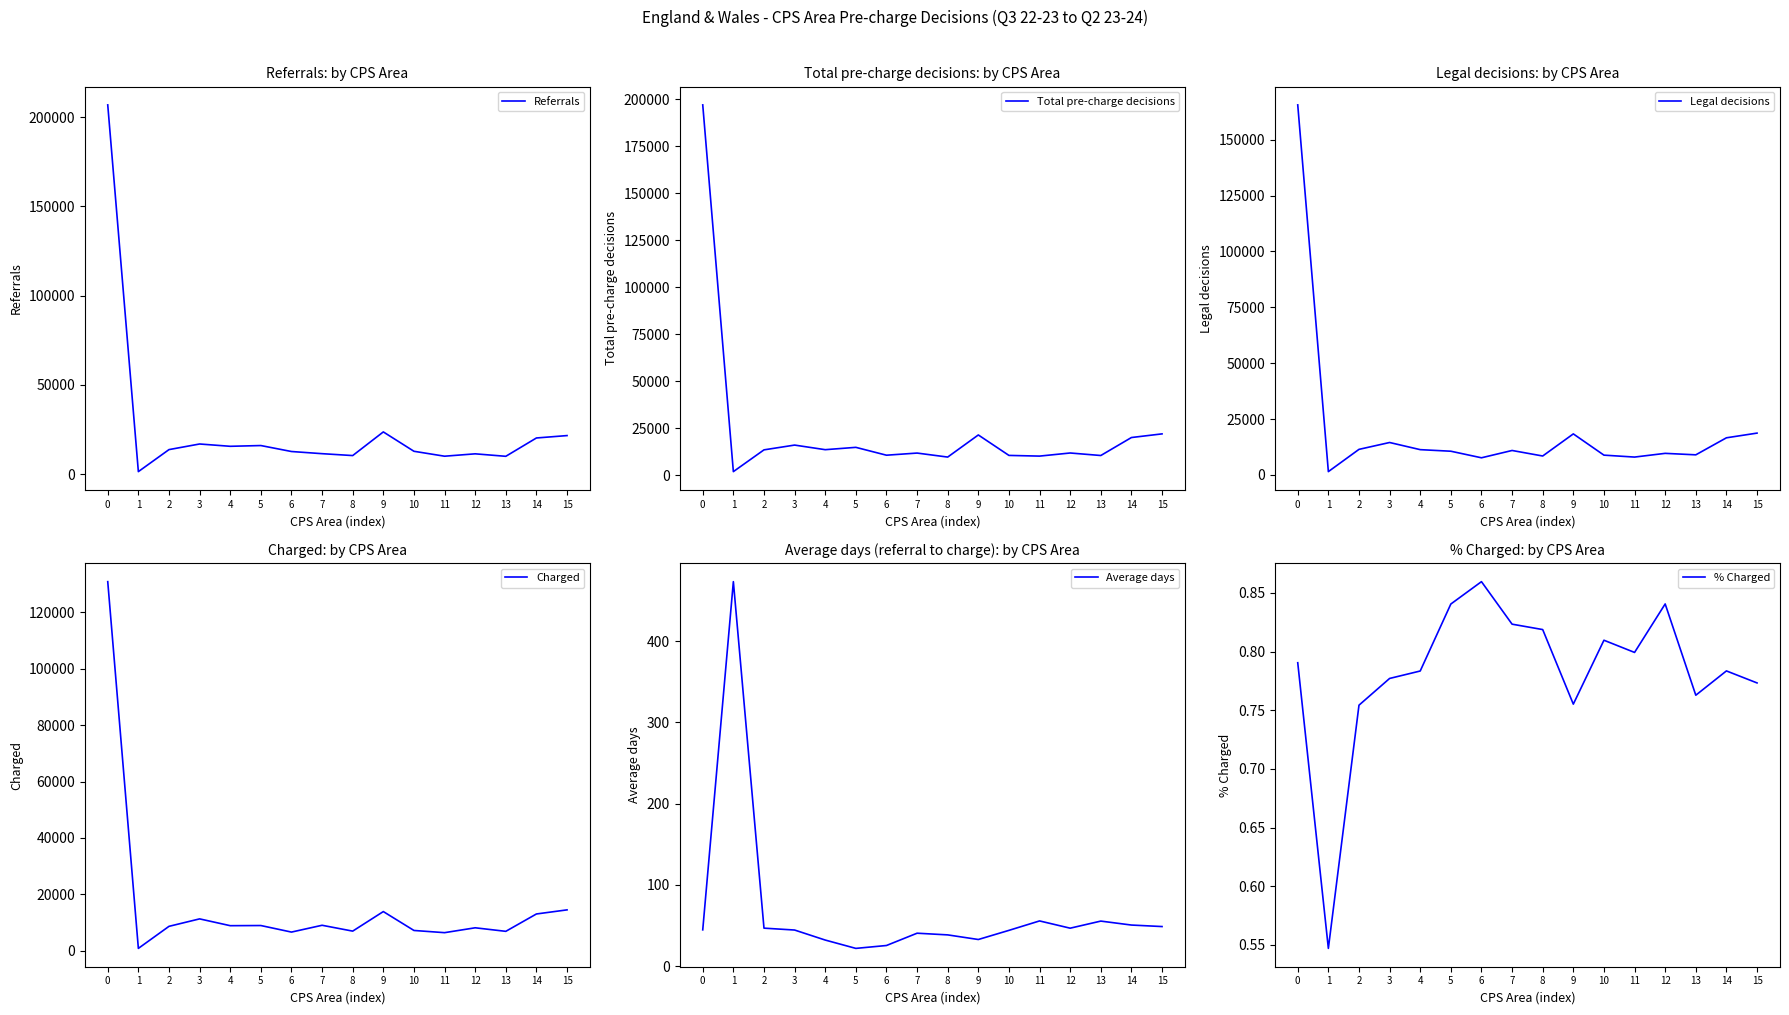

Does the chart display data point markers on the line(s)?

No